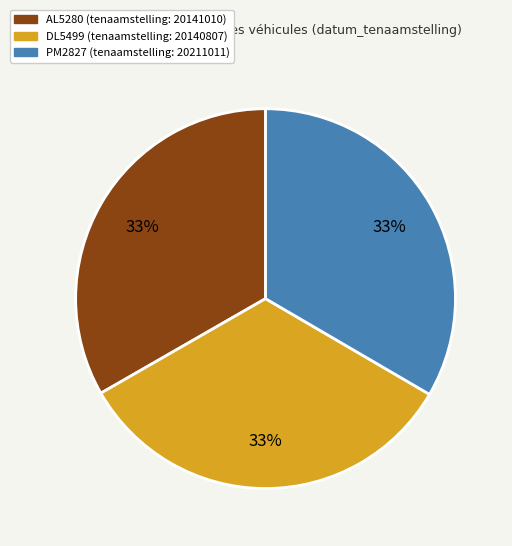

Is there a majority slice in this chart?

No